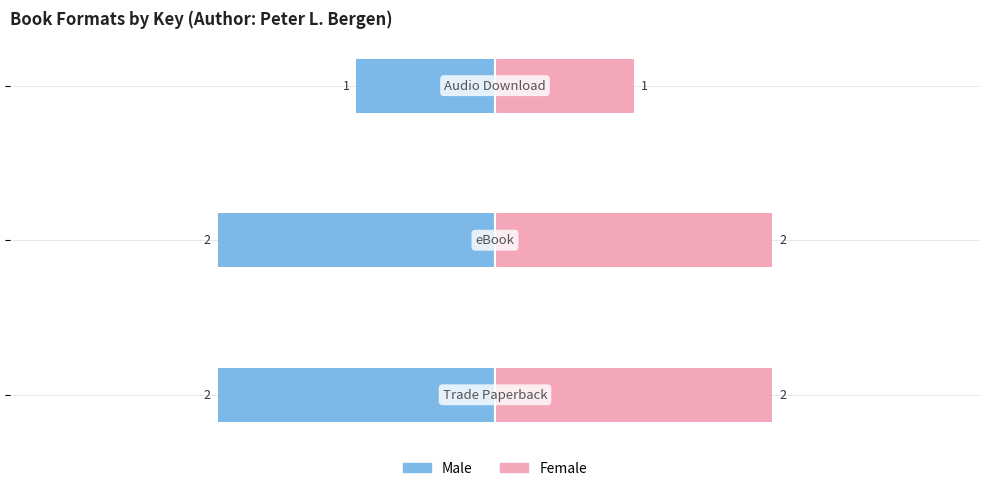

Read the Male value at −3.

-2